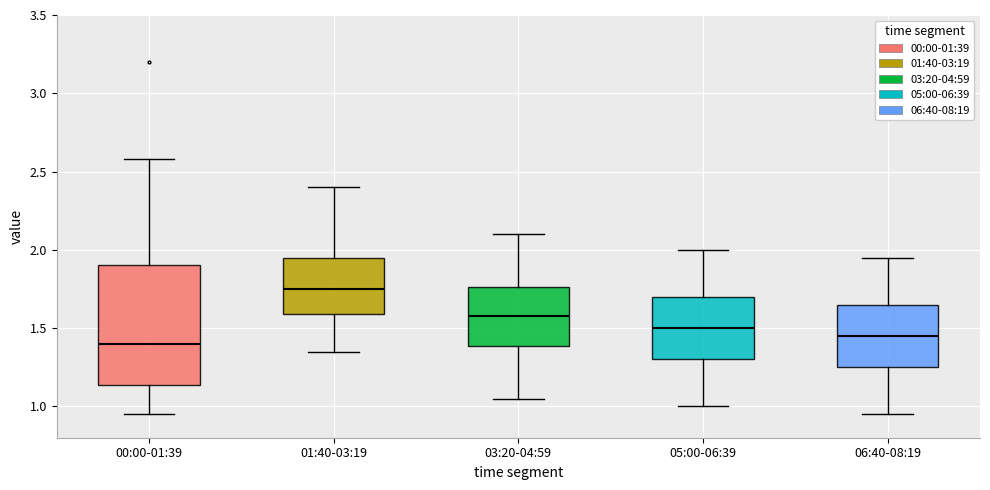

Where is the upper edge of the box for 01:40-03:19 on the y-axis? The values are not printed on the chart, so give them approximately, as read against the axis.

1.95